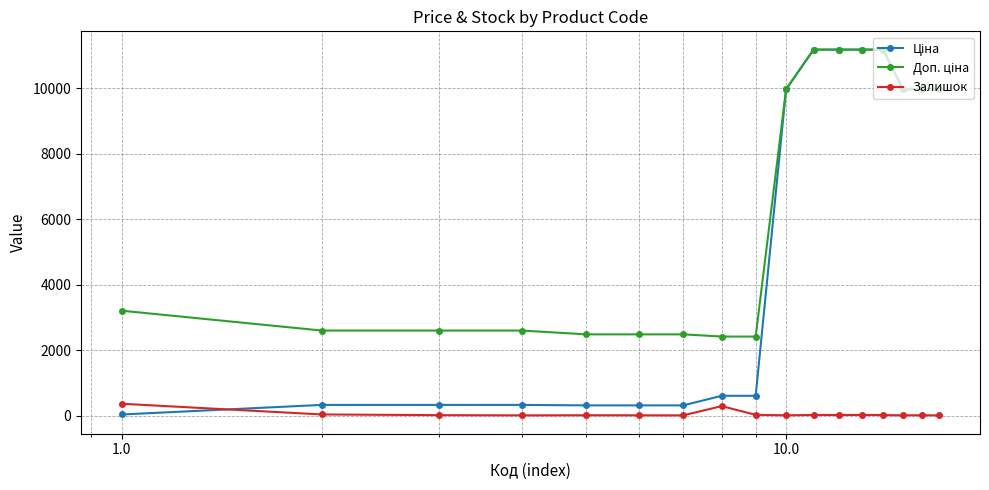

What is the greatest value displayed?

11188.2